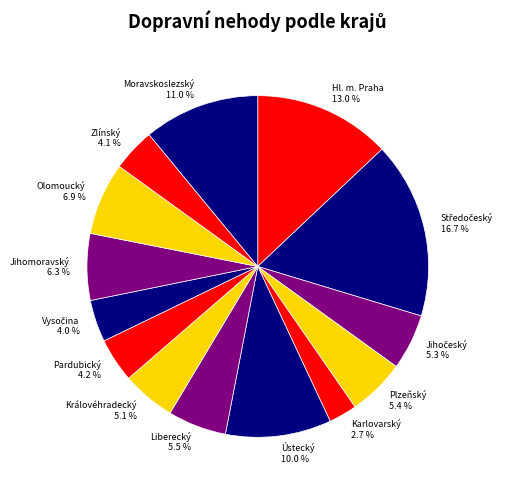

True or false: Královéhradecký accounts for 5% of the total.

True